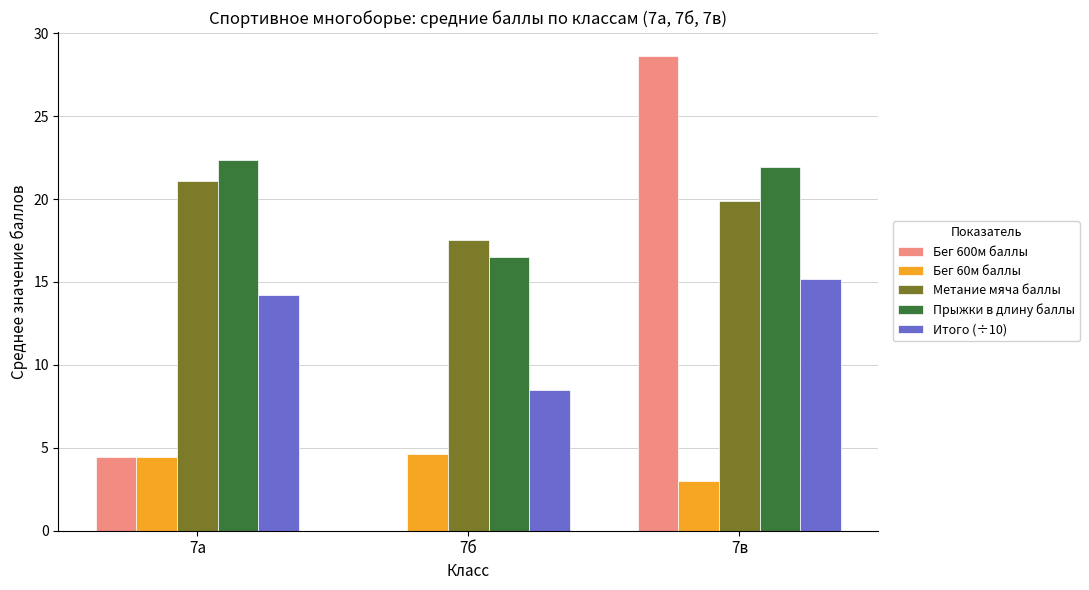

Between 7б and 7в, which series saw the biggest shift?

Бег 600м баллы